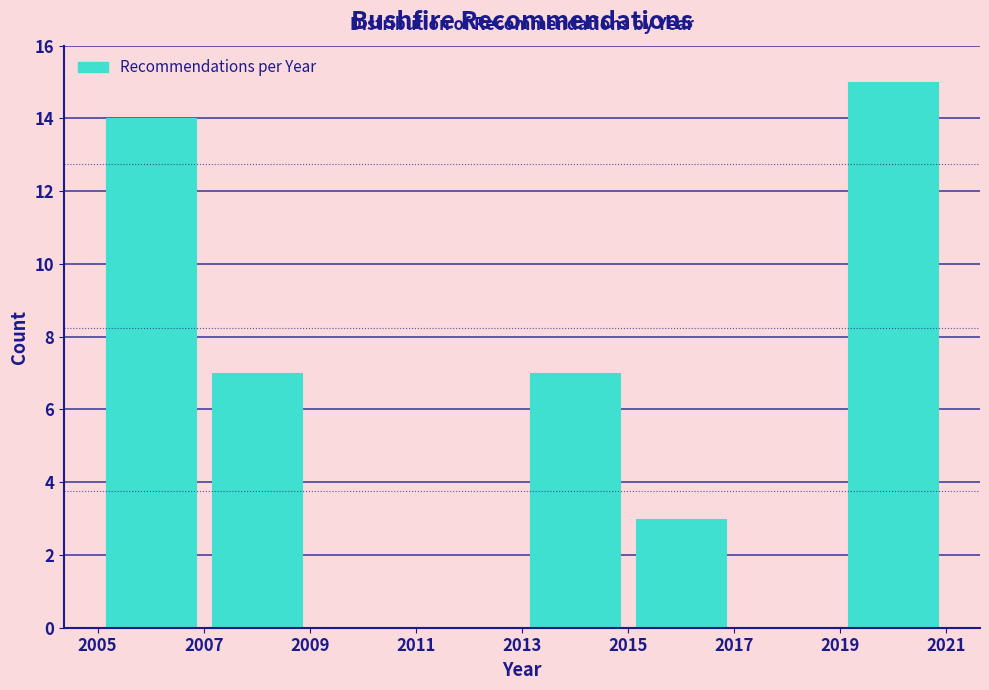

What is the height of the bar covering 2019 to 2021 on the x-axis? The values are not printed on the chart, so give them approximately, as read against the axis.

15